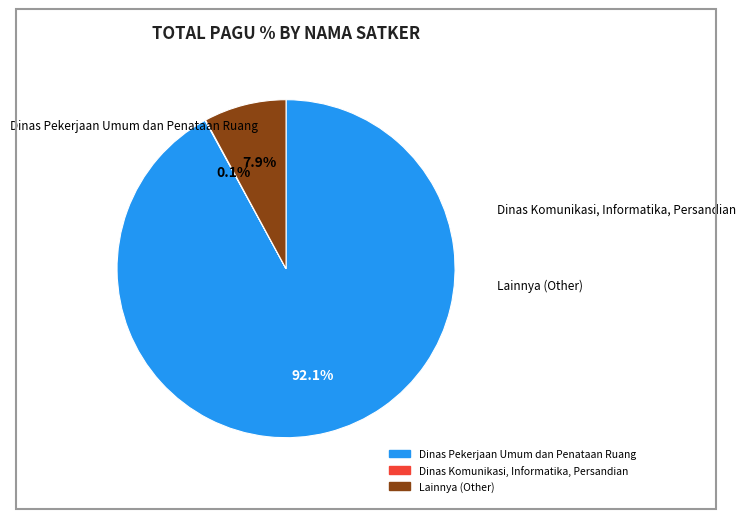

To the nearest percent, what is the difference between the largest and smallest slice percentages?

92%